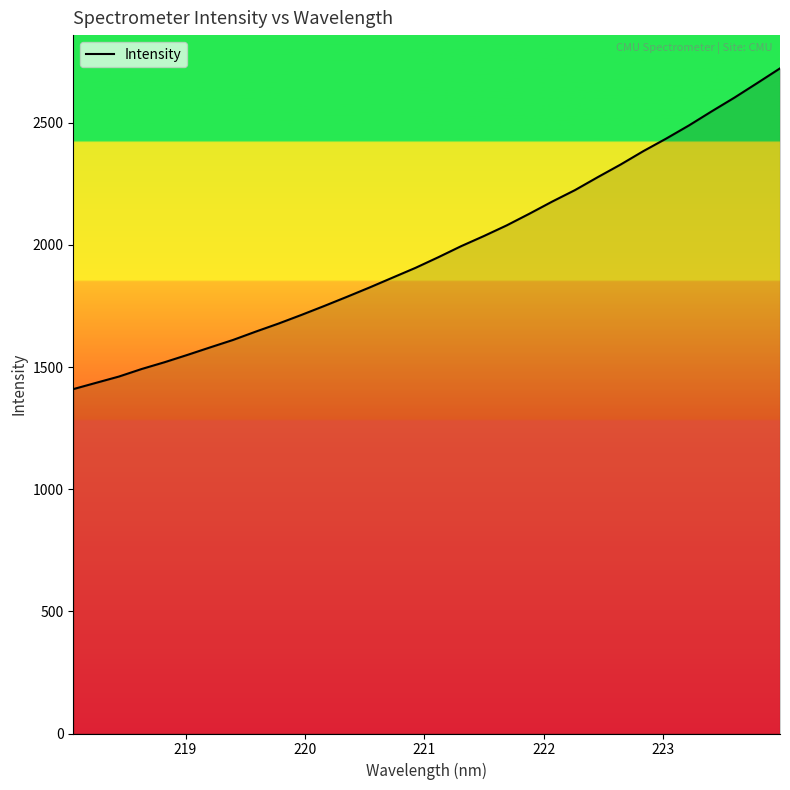

What is the minimum value shown in the chart?

1409.7